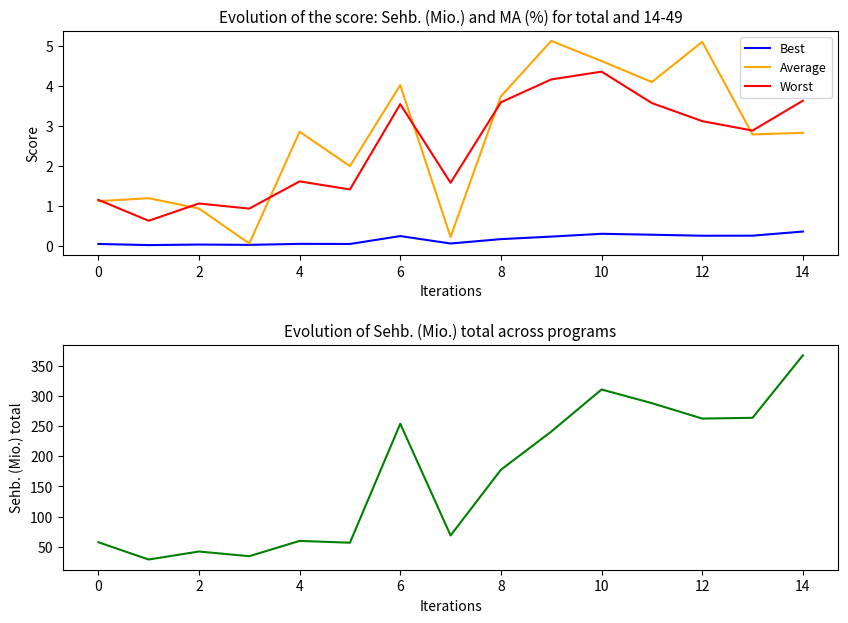

At how many categories does at least one series exceed 210?

7